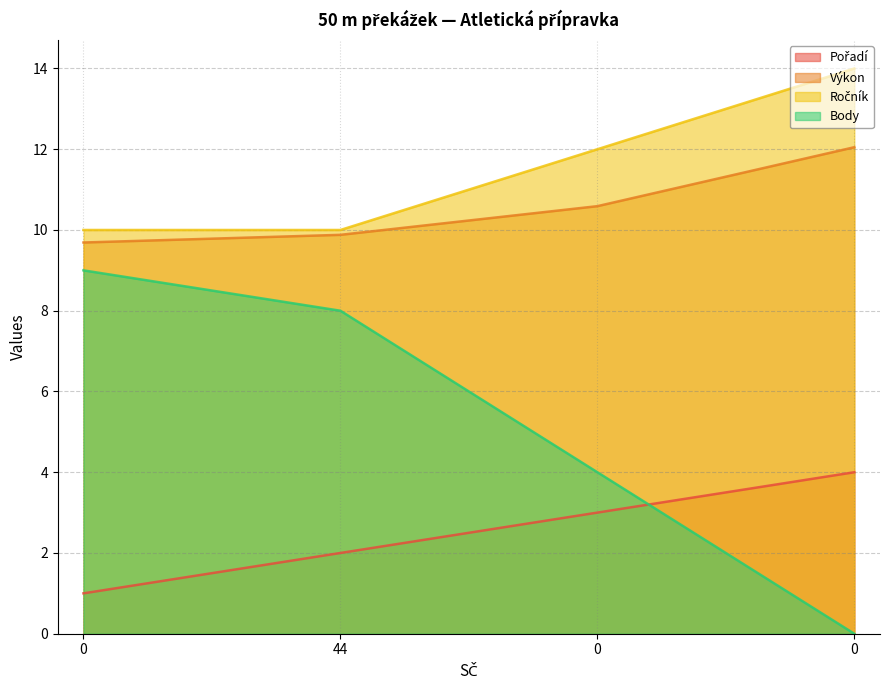

How many data points in Ročník are above 12?

1